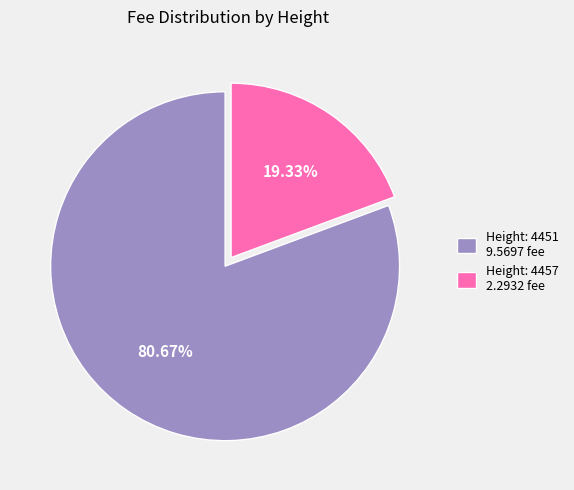

How many slices are in this pie chart?

2